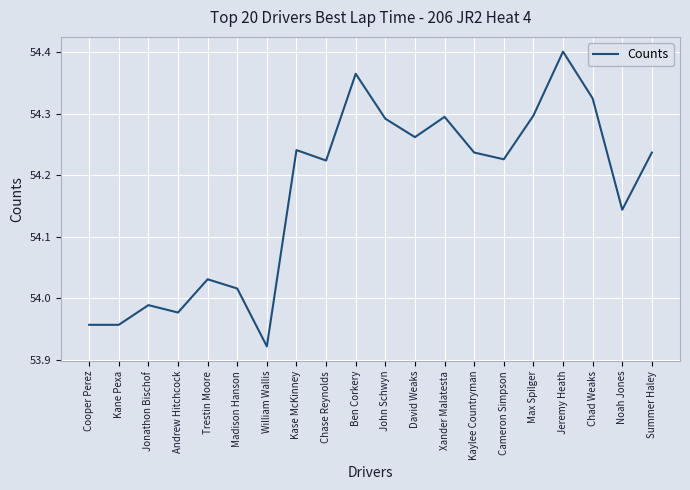

What position from the left is Chad Weaks?

18